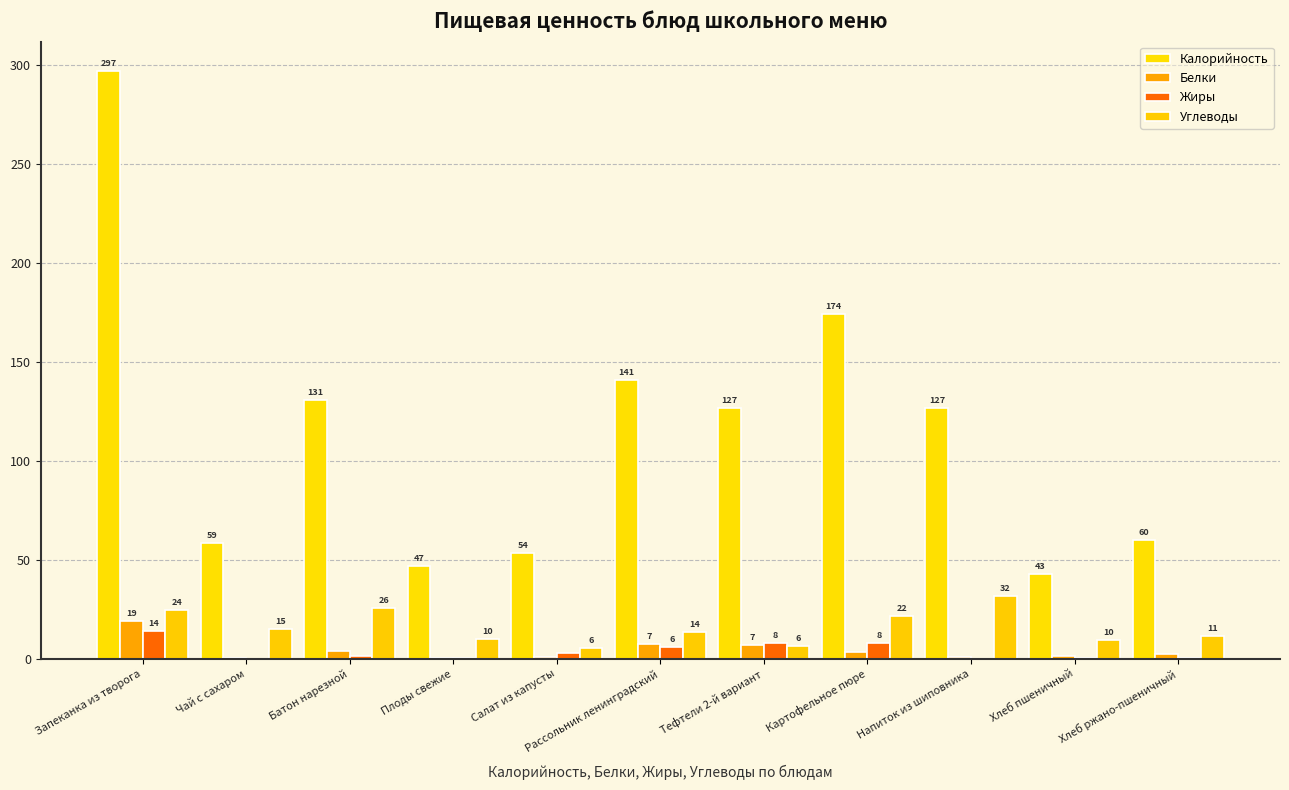

Are the bars horizontal?

No